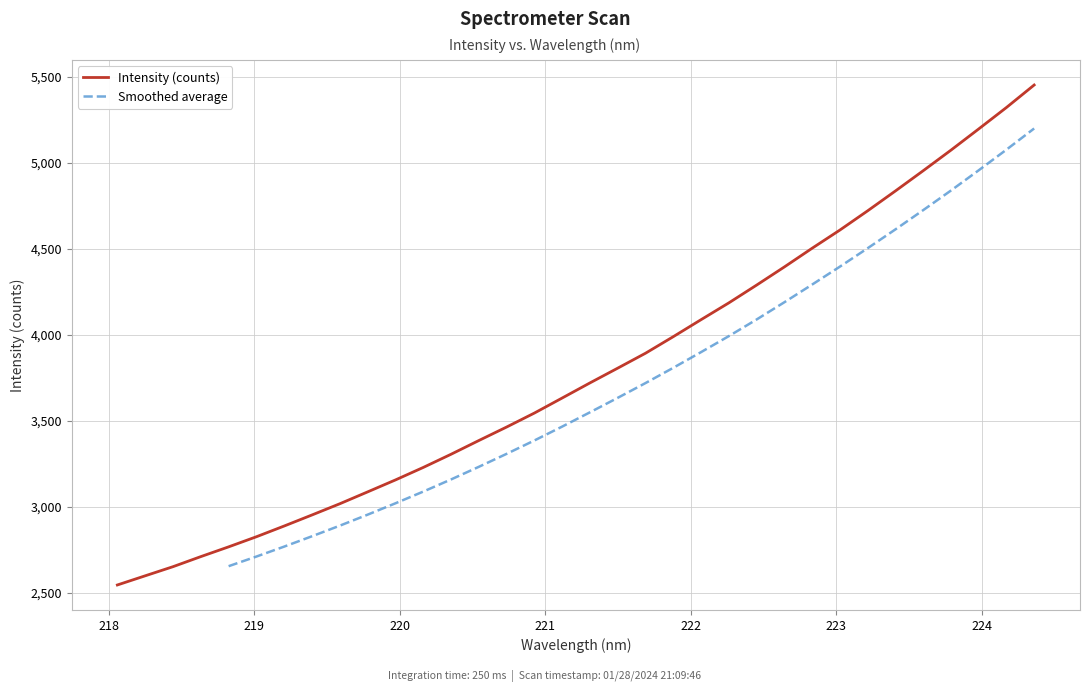

What is the smallest value displayed?

2545.5